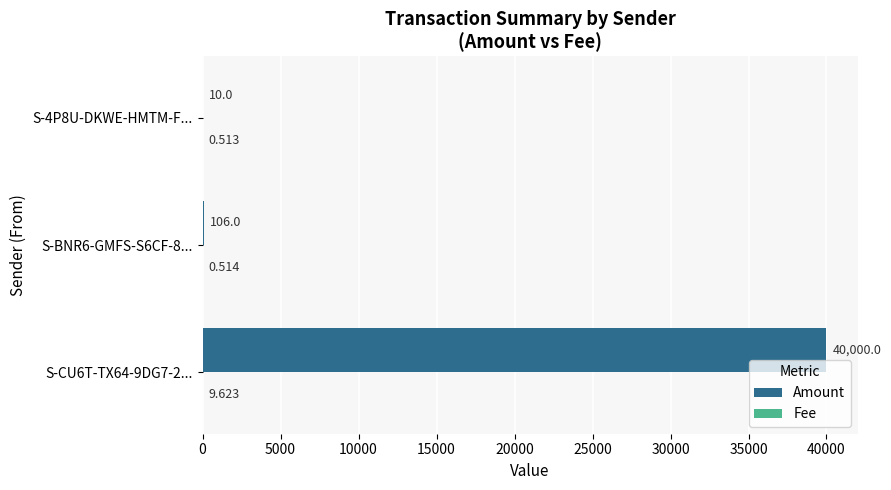

Between S-BNR6-GMFS-S6CF-8... and S-4P8U-DKWE-HMTM-F..., which series saw the biggest shift?

Amount